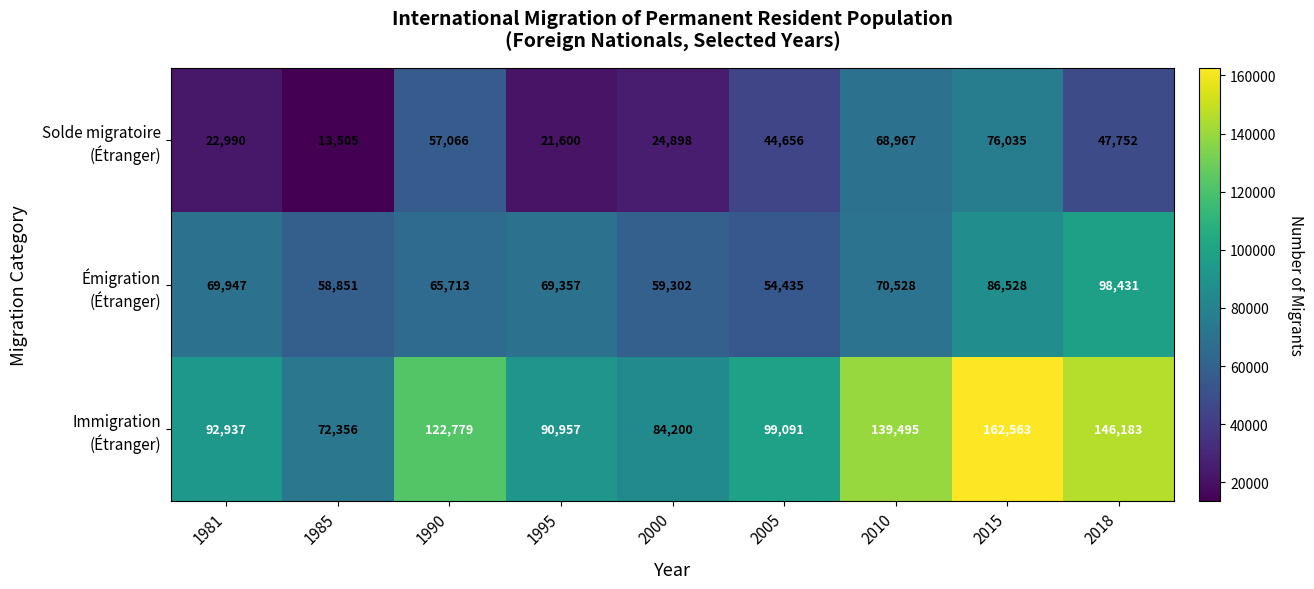

What is the difference between the highest and lowest values at 1995?

69357